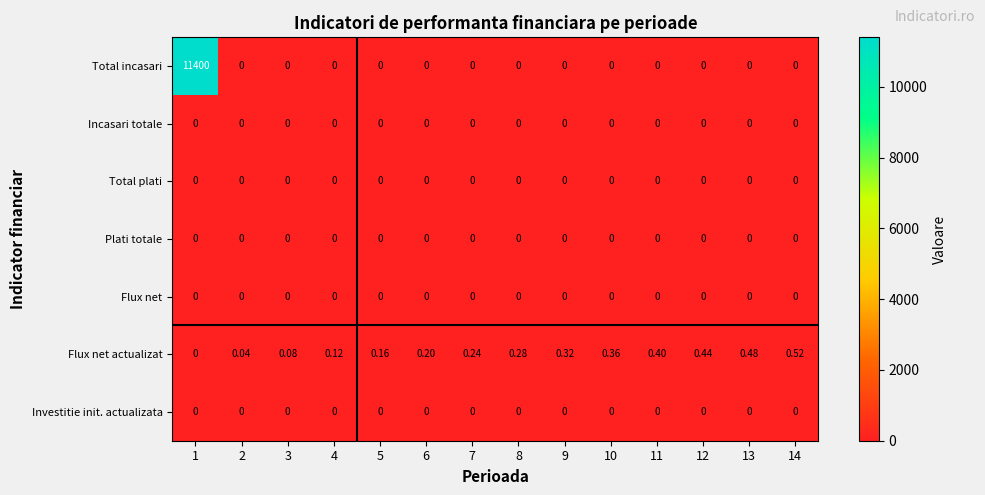

Which series has the largest total across all categories?

Total incasari